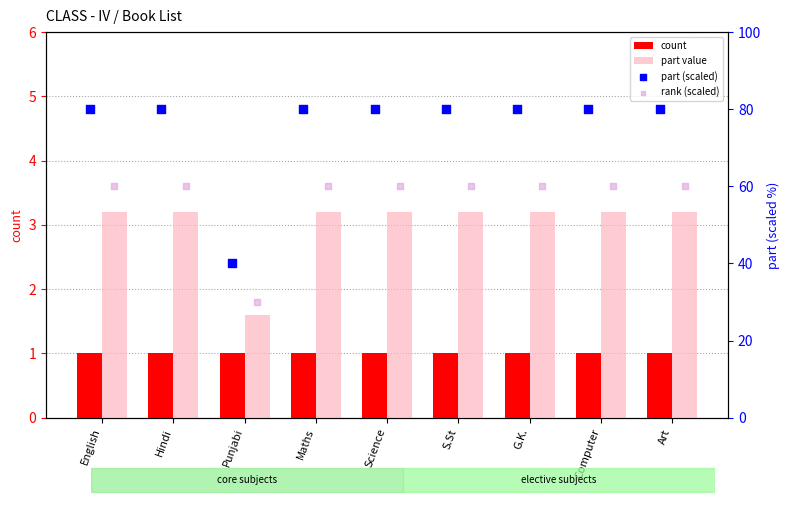

At which category is the sum across all series the highest?

English